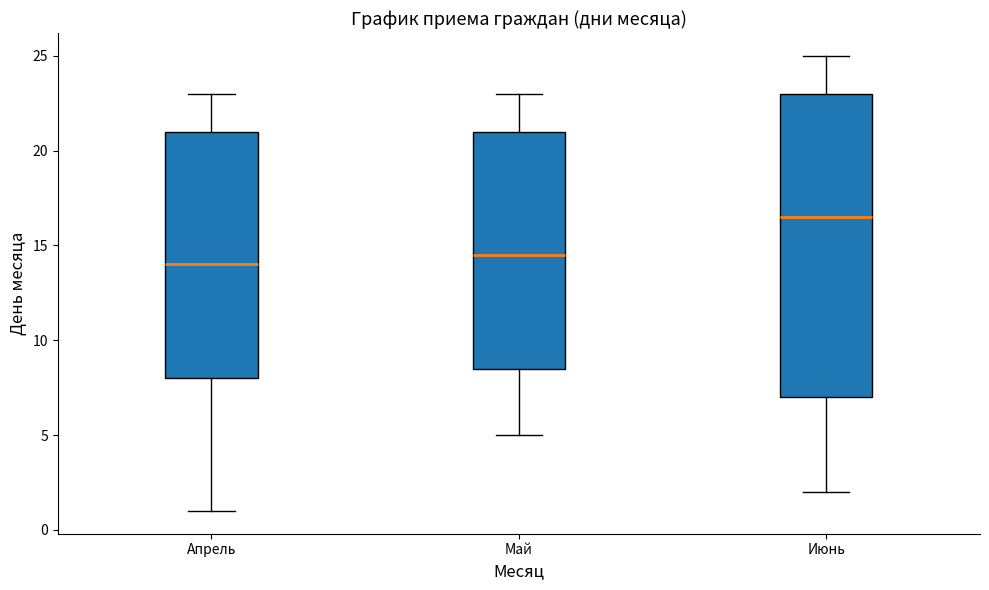

Reading left to right, transcribe this box plot: for each box, give where its median line is, the range the box spans, and where its two whiskers end, as read against the y-axis. The values are not printed on the chart, so give them approximately, as read against the axis.

Апрель: median 14.0, box 8.0 to 21.0, whiskers 1.0 to 23.0
Май: median 14.5, box 8.5 to 21.0, whiskers 5.0 to 23.0
Июнь: median 16.5, box 7.0 to 23.0, whiskers 2.0 to 25.0